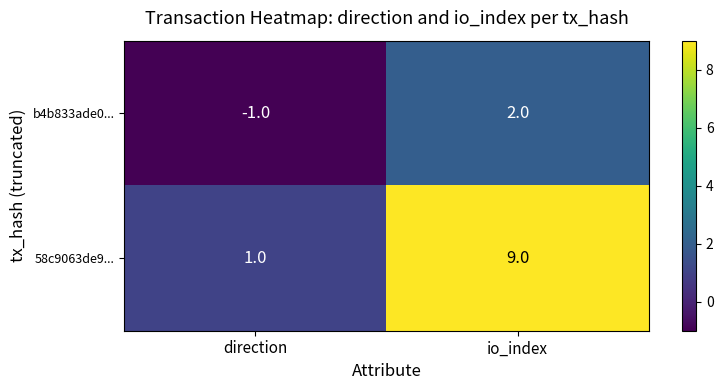

Where is 58c9063de9... nearest to the value 5?

direction